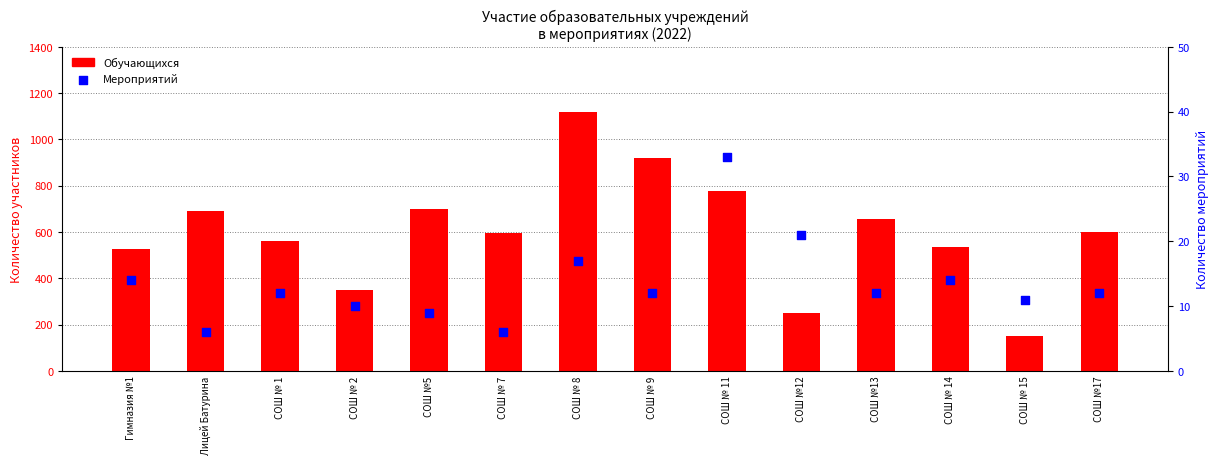

What are all the series names shown in the legend?

Обучающихся, Мероприятий